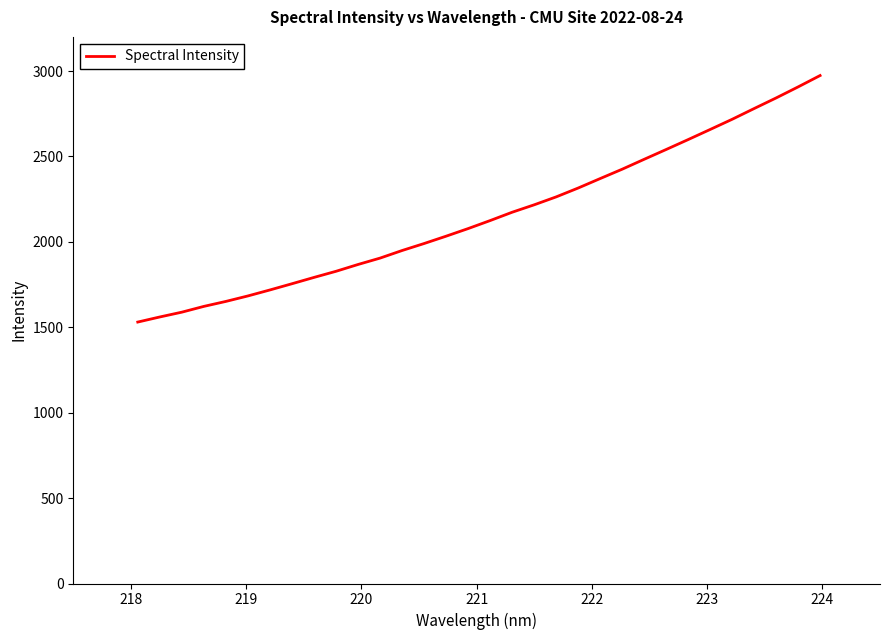

What is the greatest value displayed?

2973.8